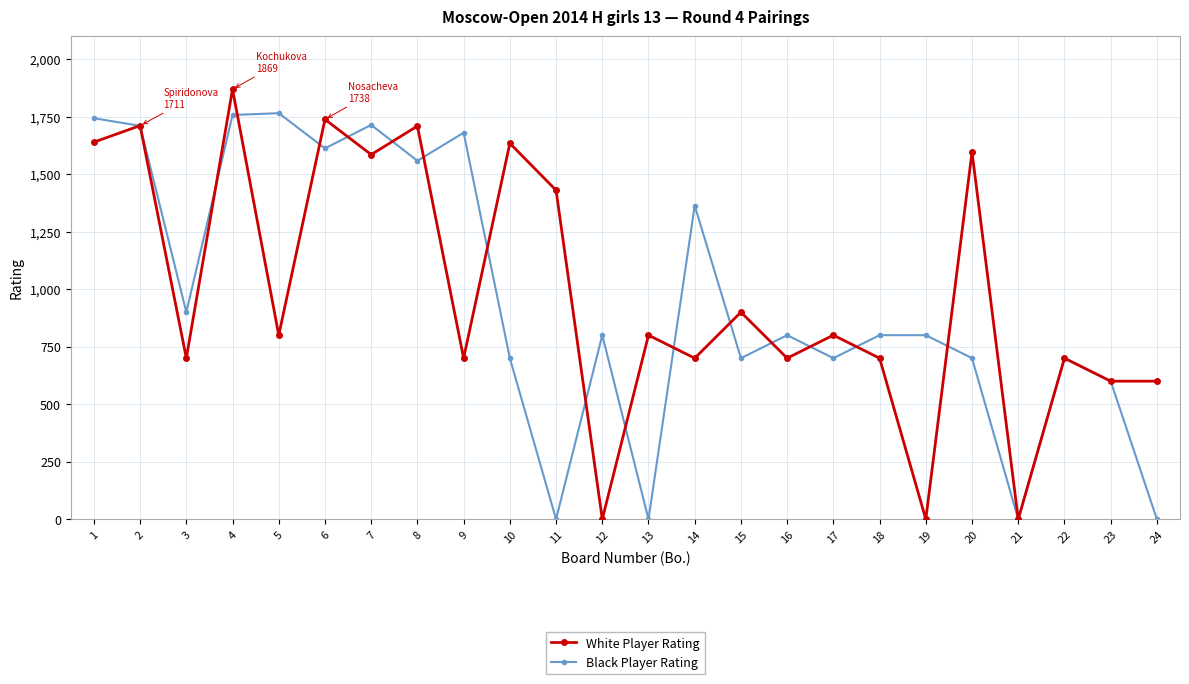

List the series in order of their peak value, highest first.

White Player Rating, Black Player Rating